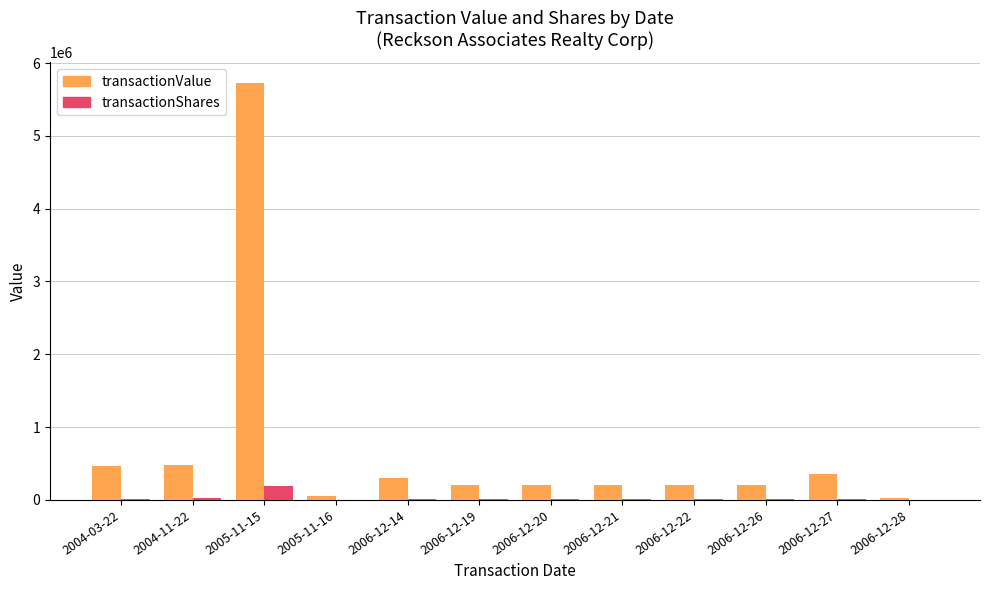

The value of transactionValue at 2006-12-20 is 202668. True or false?

True